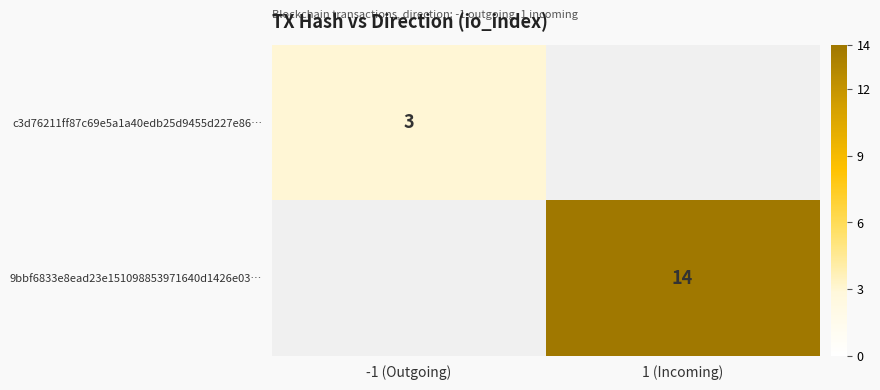

The 9bbf6833e8ead23e151098853971640d1426e03… series shows 9 at 1 (Incoming). True or false?

False